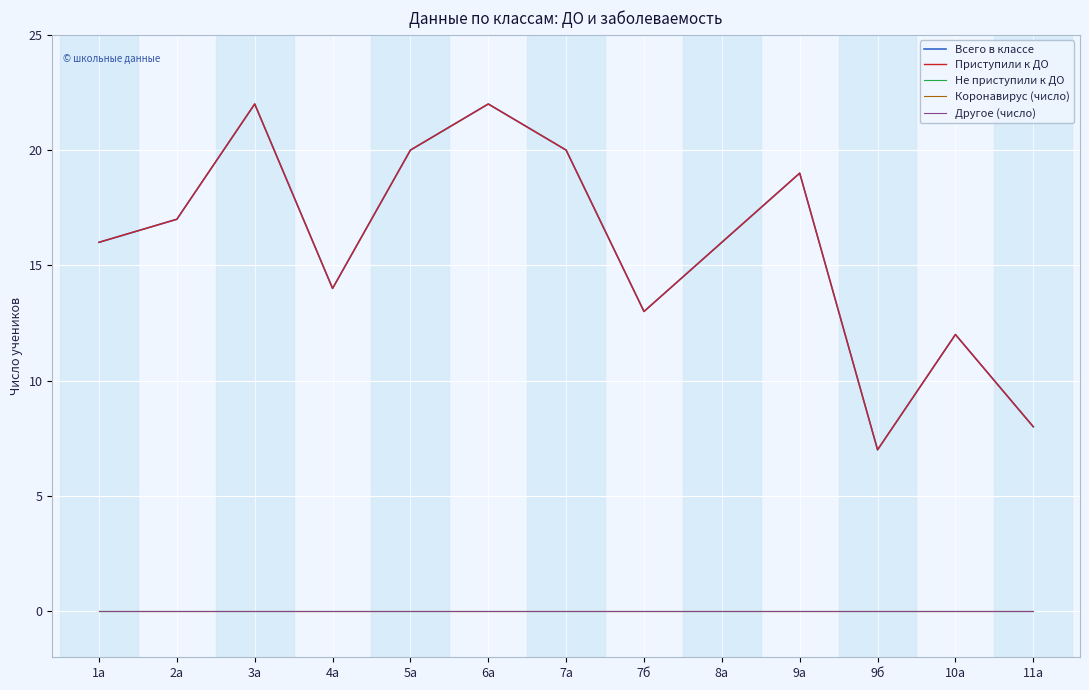

The Другое (число) series shows 0 at 3а. True or false?

True